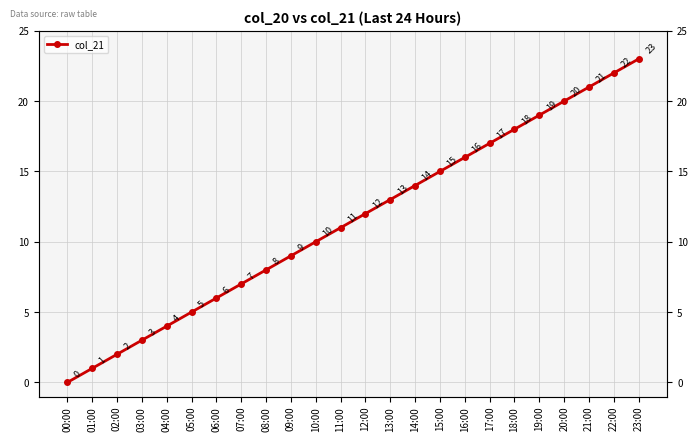

Reading right to left, what are all the values shown in this chart?

23:00=23	22:00=22	21:00=21	20:00=20	19:00=19	18:00=18	17:00=17	16:00=16	15:00=15	14:00=14	13:00=13	12:00=12	11:00=11	10:00=10	09:00=9	08:00=8	07:00=7	06:00=6	05:00=5	04:00=4	03:00=3	02:00=2	01:00=1	00:00=0